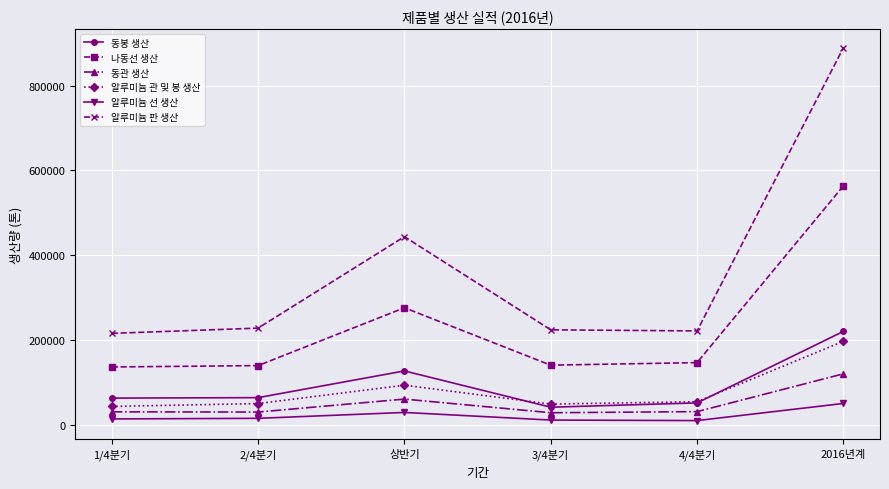

How many values in the 알루미늄 선 생산 series are below 15311?

3